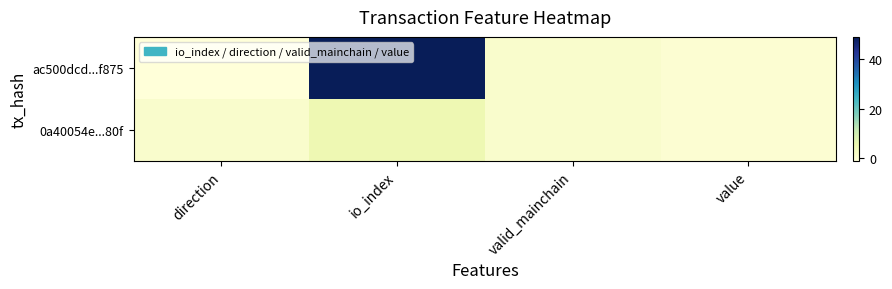

Reading left to right, extract all data points from this chart.

ac500dcd...f875: direction=-1.0	io_index=49.0	valid_mainchain=1.0	value=0.0
0a40054e...80f: direction=1.0	io_index=5.0	valid_mainchain=1.0	value=0.0